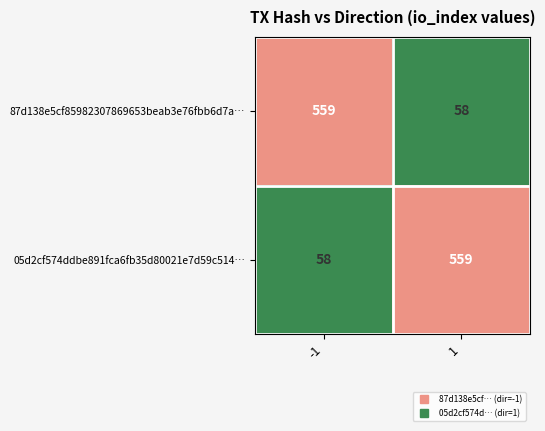

The value of 05d2cf574ddbe891fca6fb35d80021e7d59c514… at 1 is 263. True or false?

False